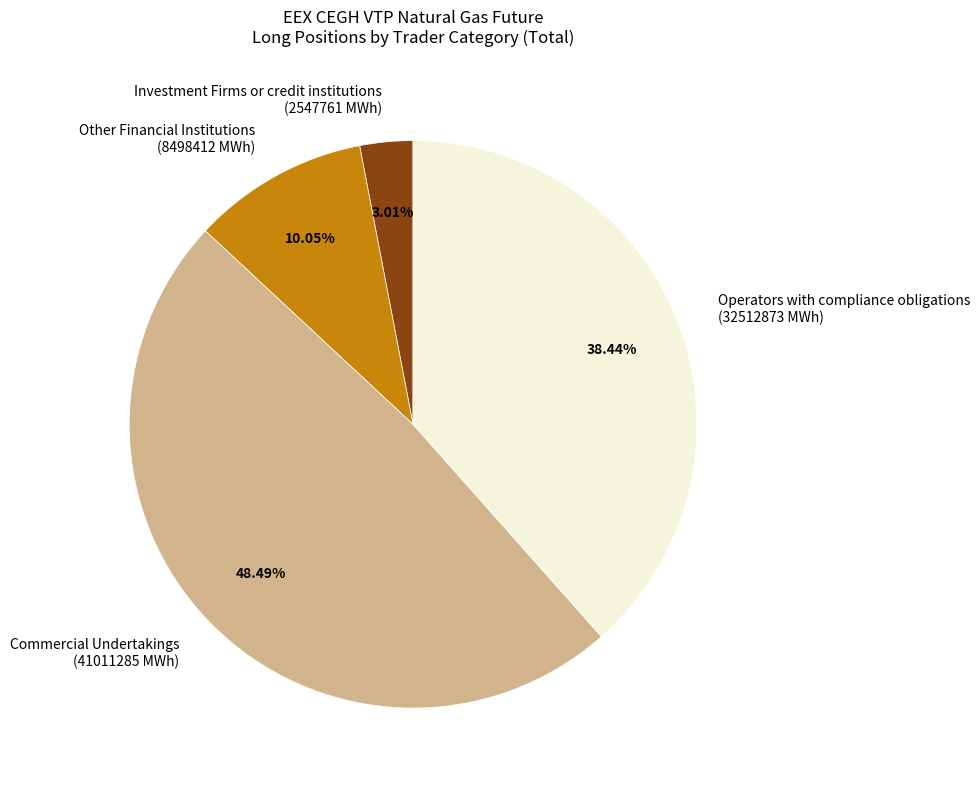

Do Commercial Undertakings (41011285 MWh) and Operators with compliance obligations (32512873 MWh) together represent more than half of the pie?

Yes